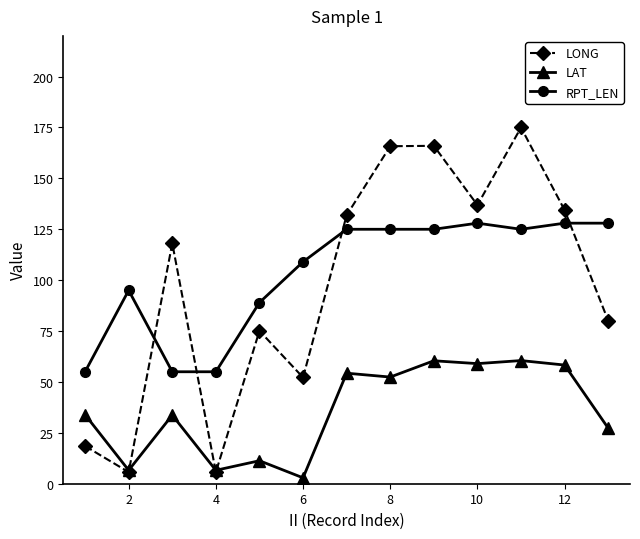

Which series has the largest range (max minus min)?

LONG